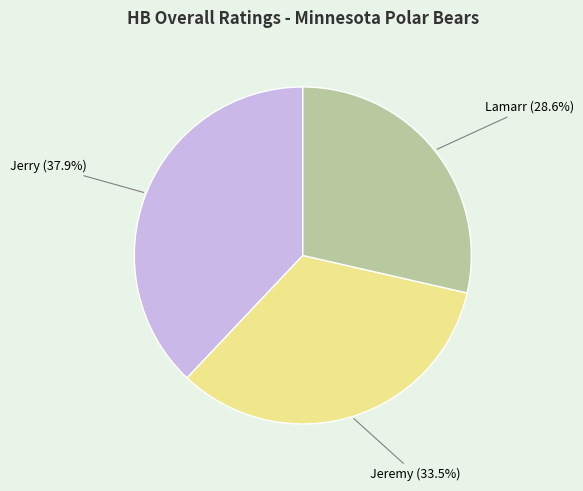

What percentage is the Lamarr slice, to the nearest percent?

29%